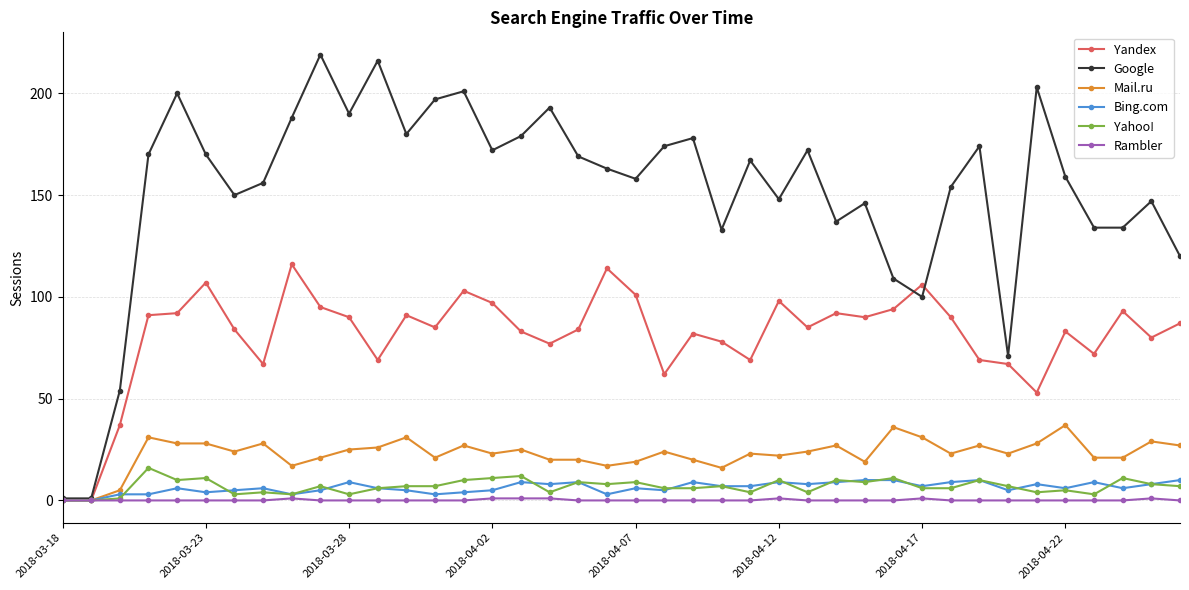

What is the maximum value for Mail.ru?

37